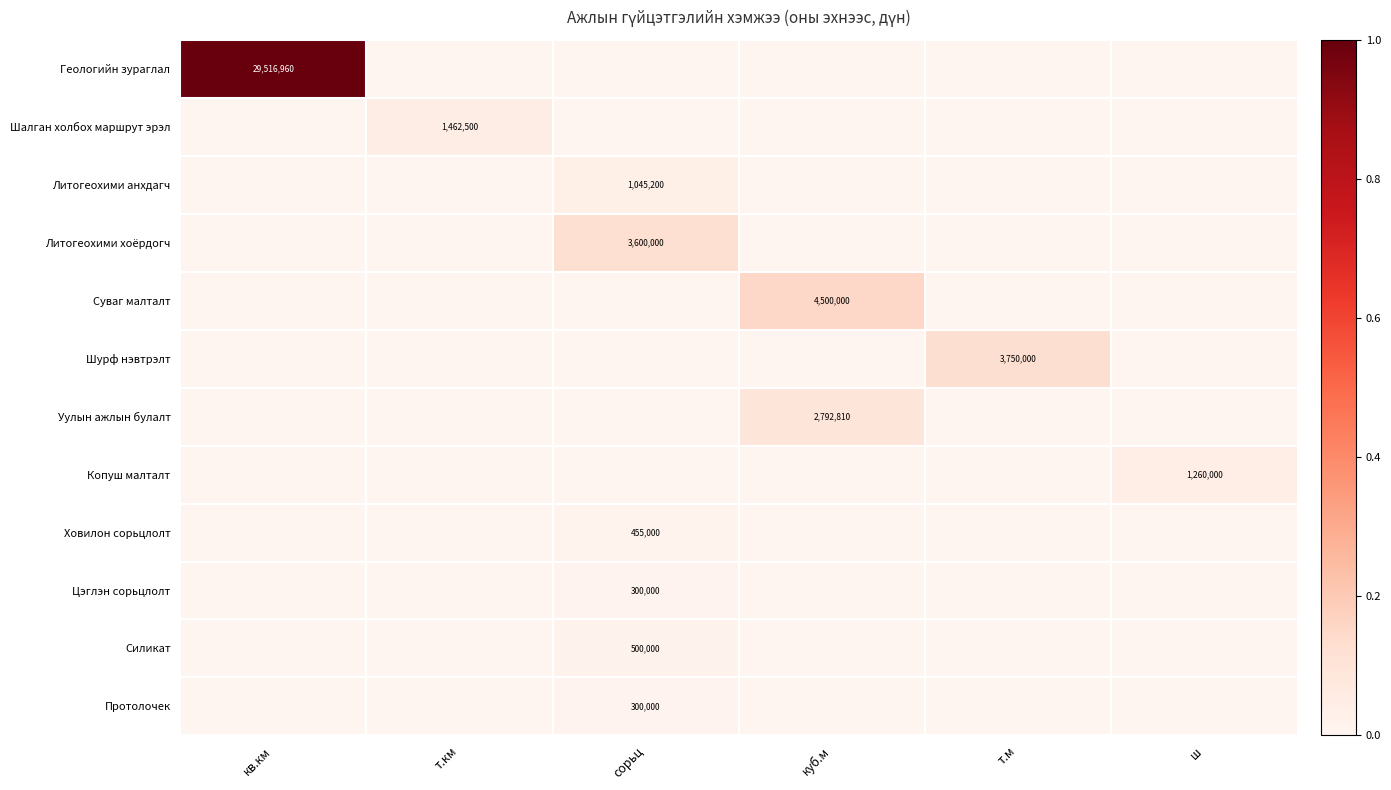

Is it true that Шалган холбох маршрут эрэл equals 2007802 at т.км?

False